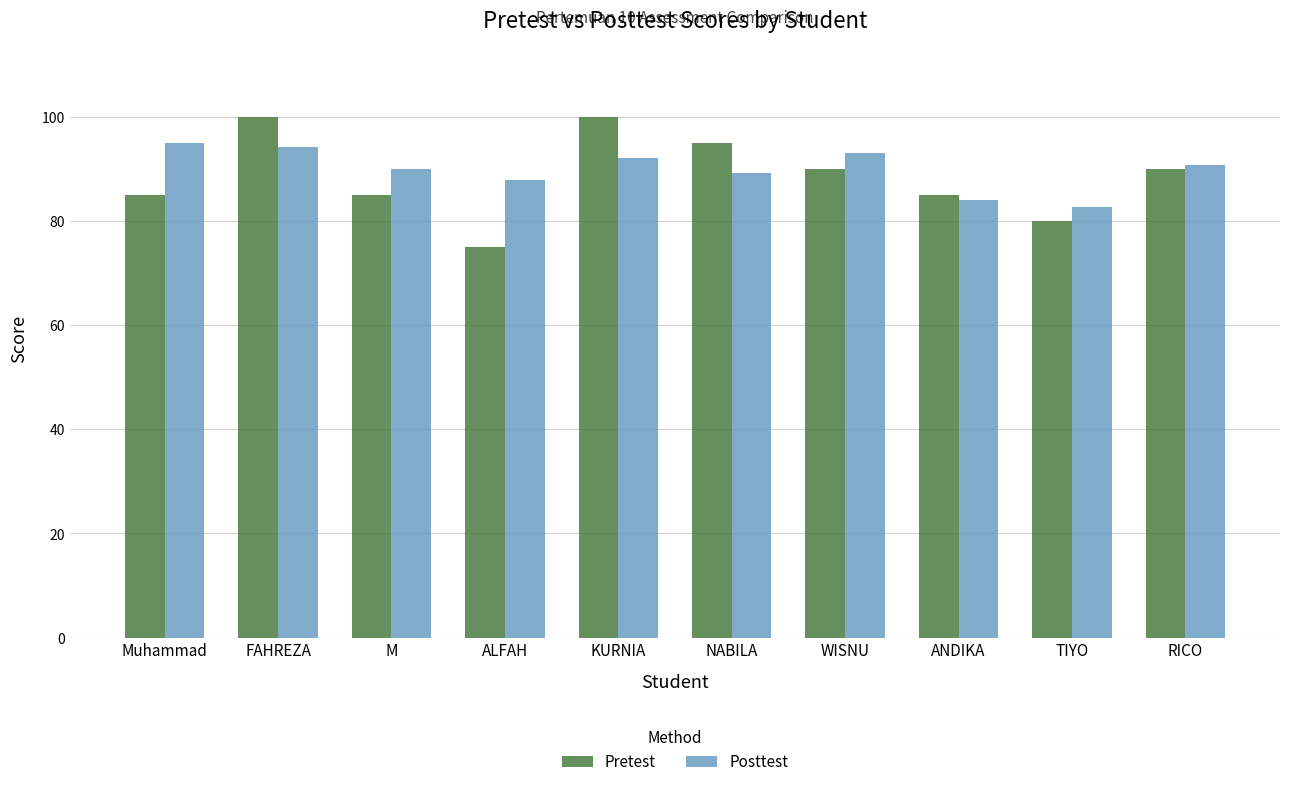

What is the spread (max minus min) of values at Muhammad?

10.0